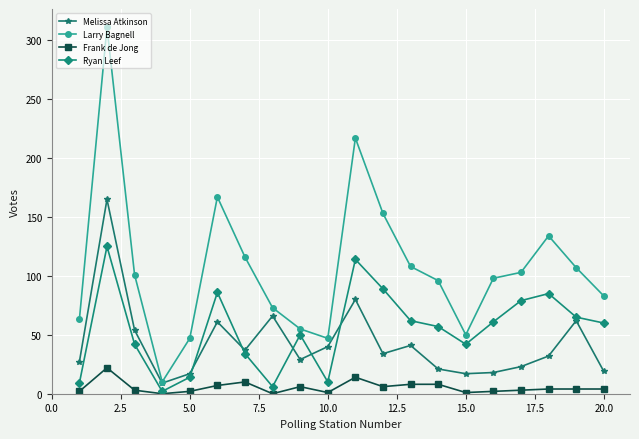

Which series has the largest range (max minus min)?

Larry Bagnell